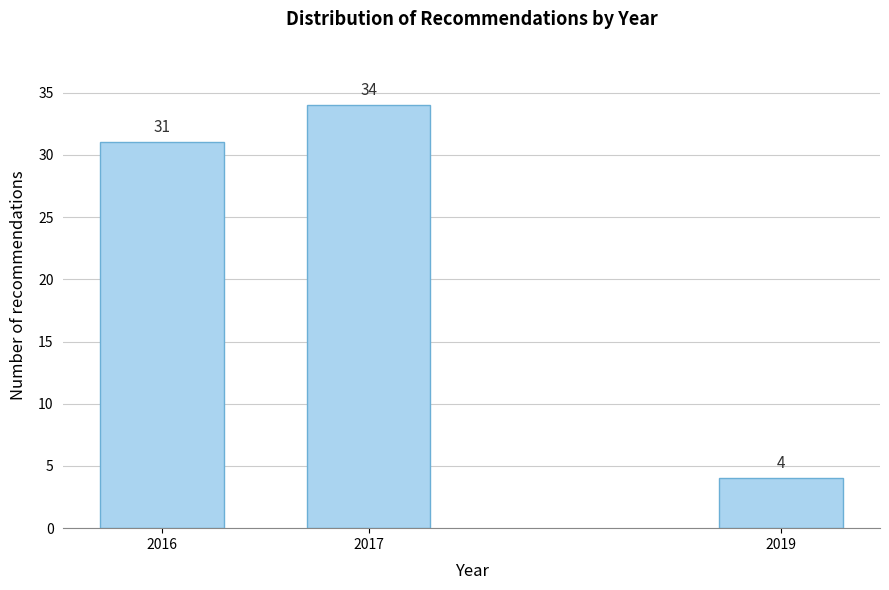

Reading left to right, transcribe all the data shown in this chart.

31	34	4